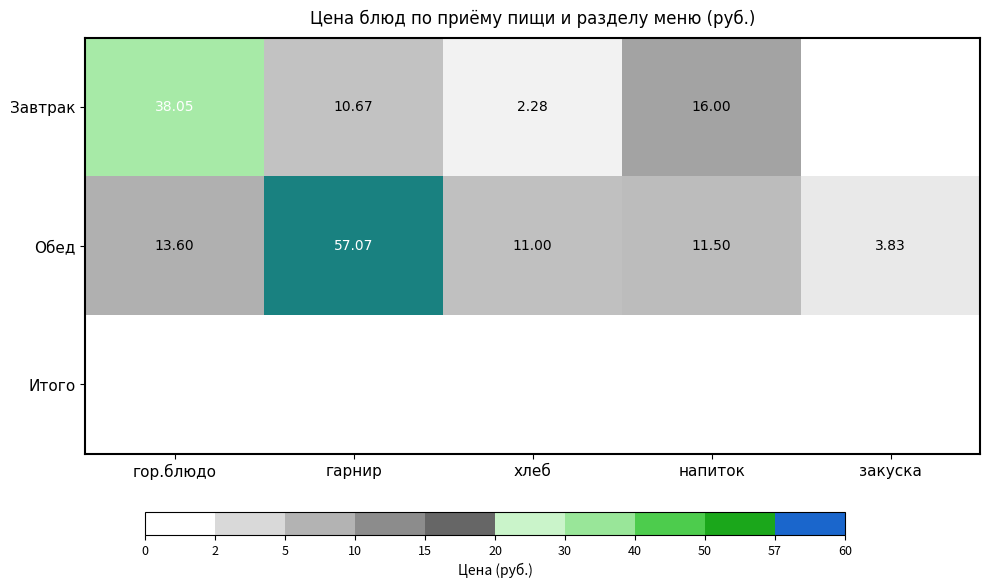

At which label is Обед closest to 30?

гор.блюдо